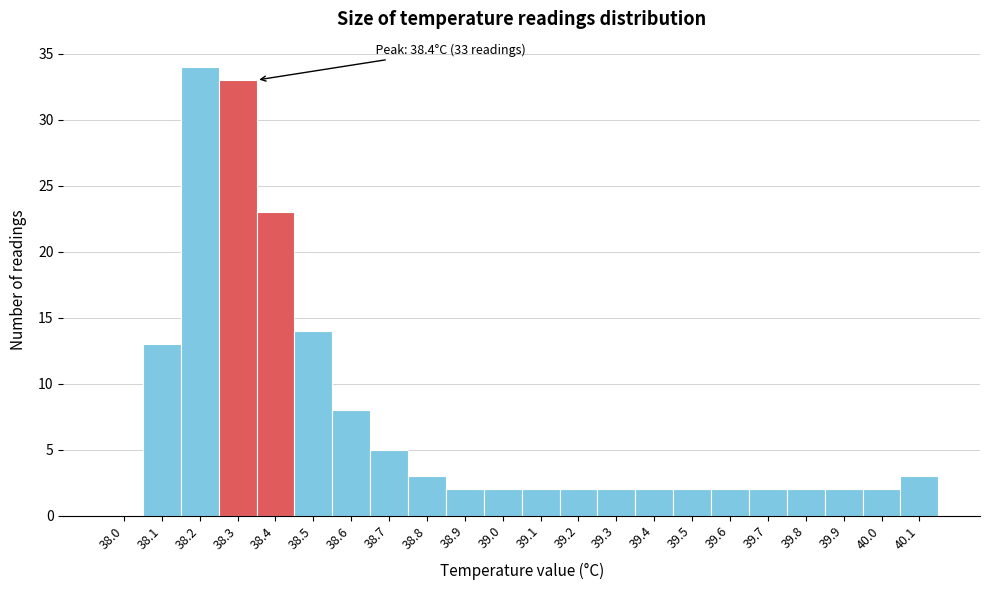

Reading left to right, what are all the values shown in this chart?

38.0=0	38.1=13	38.2=34	38.3=33	38.4=23	38.5=14	38.6=8	38.7=5	38.8=3	38.9=2	39.0=2	39.1=2	39.2=2	39.3=2	39.4=2	39.5=2	39.6=2	39.7=2	39.8=2	39.9=2	40.0=2	40.1=3